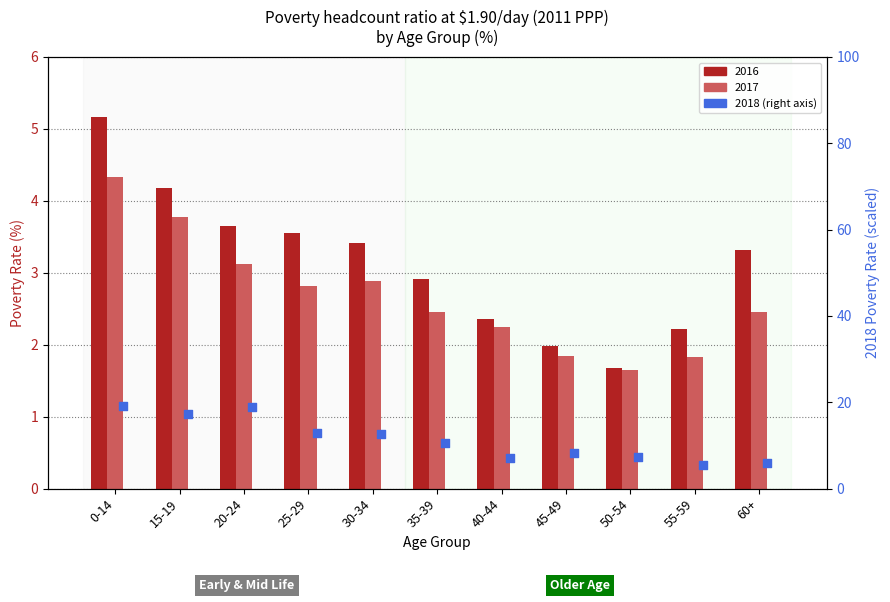

Between 45-49 and 25-29, which is larger?

25-29